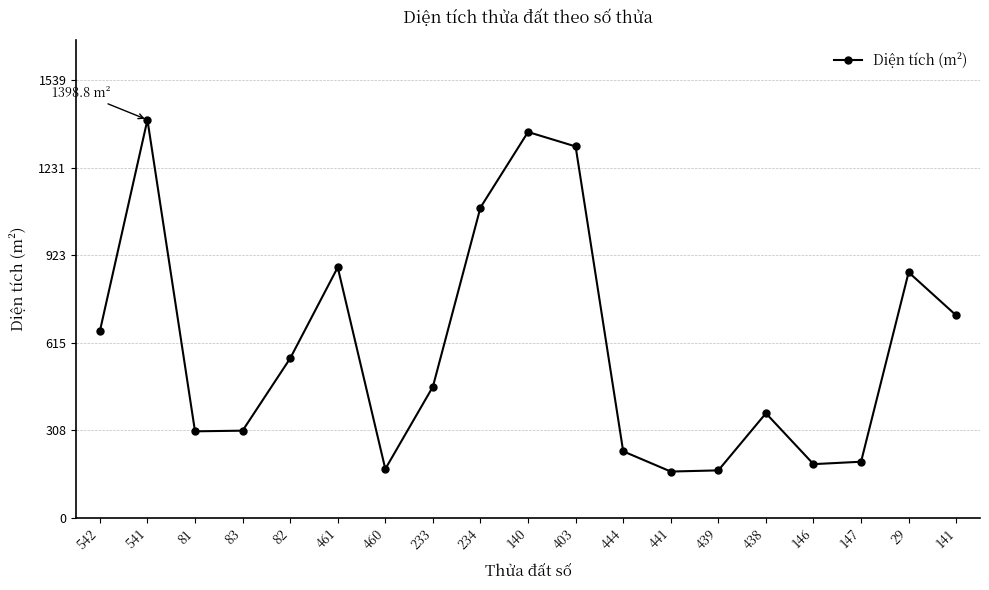

How many interior local peaks (higher than both neighbors) does the data have?

5